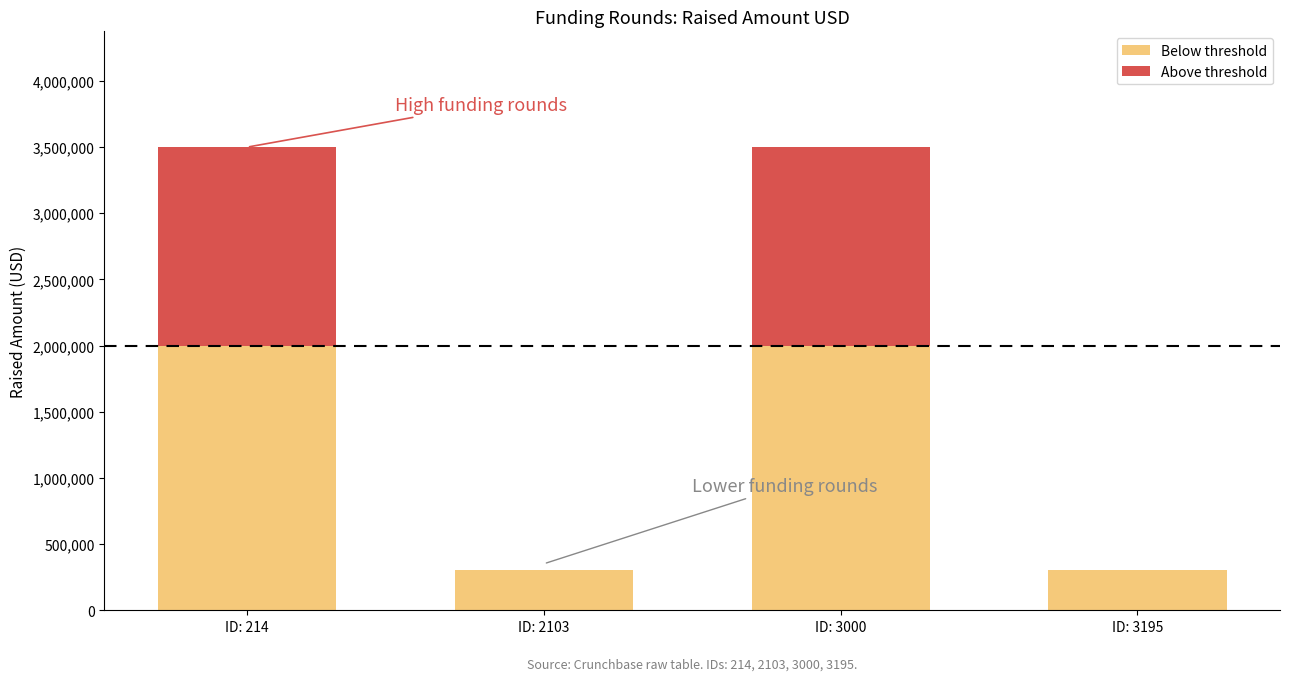

At which label does Below threshold reach its peak?

ID: 214